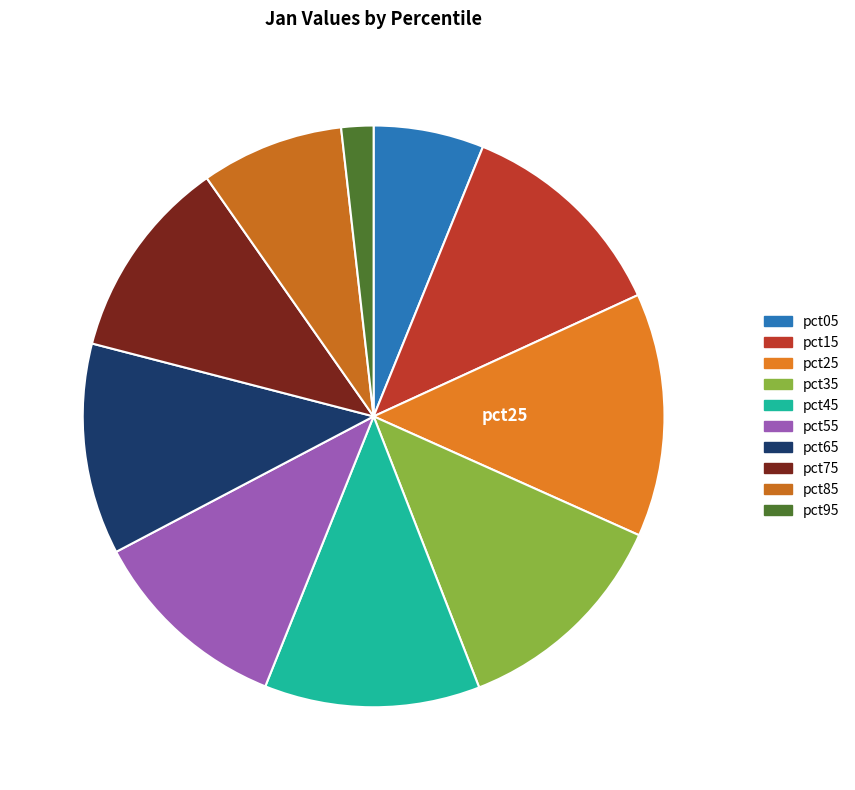

What is the change in value from pct25 to pct85?

-1.3